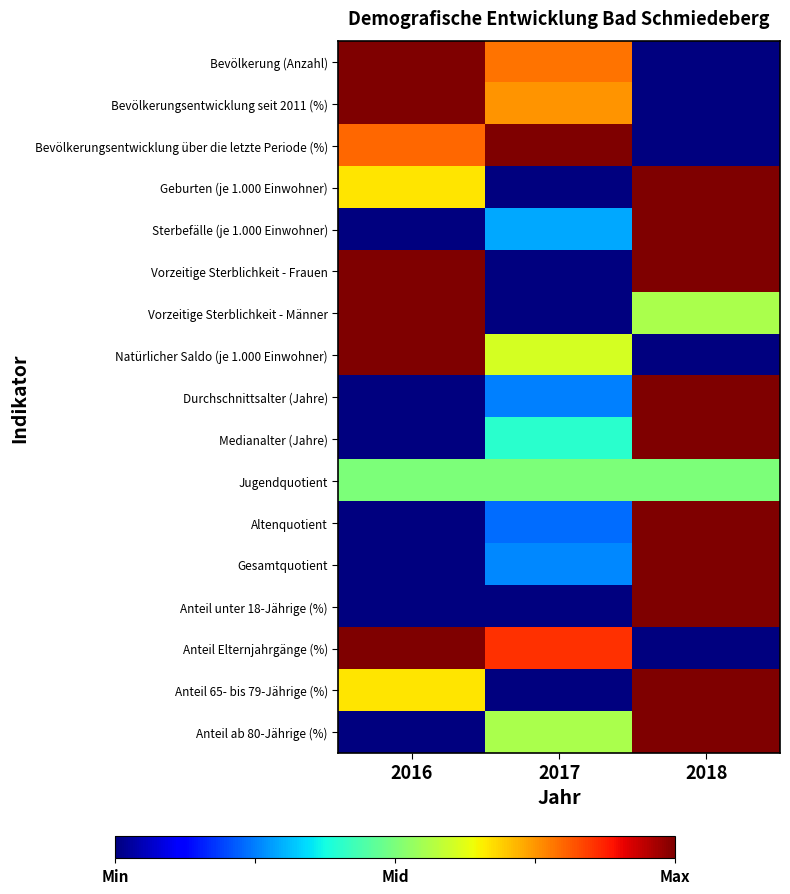

What is the total value across all series at 2016?

8.6